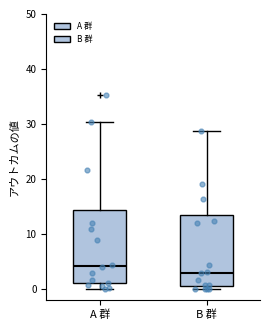

Reading left to right, read every box against the y-axis: the position of its median line, the range the box covers, and the ends of its whiskers. The values are not printed on the chart, so give them approximately, as read against the axis.

A 群: median 4, box 1 to 14, whiskers 0 to 30
B 群: median 3, box 0 to 13, whiskers 0 (just below the box's lower edge) to 29